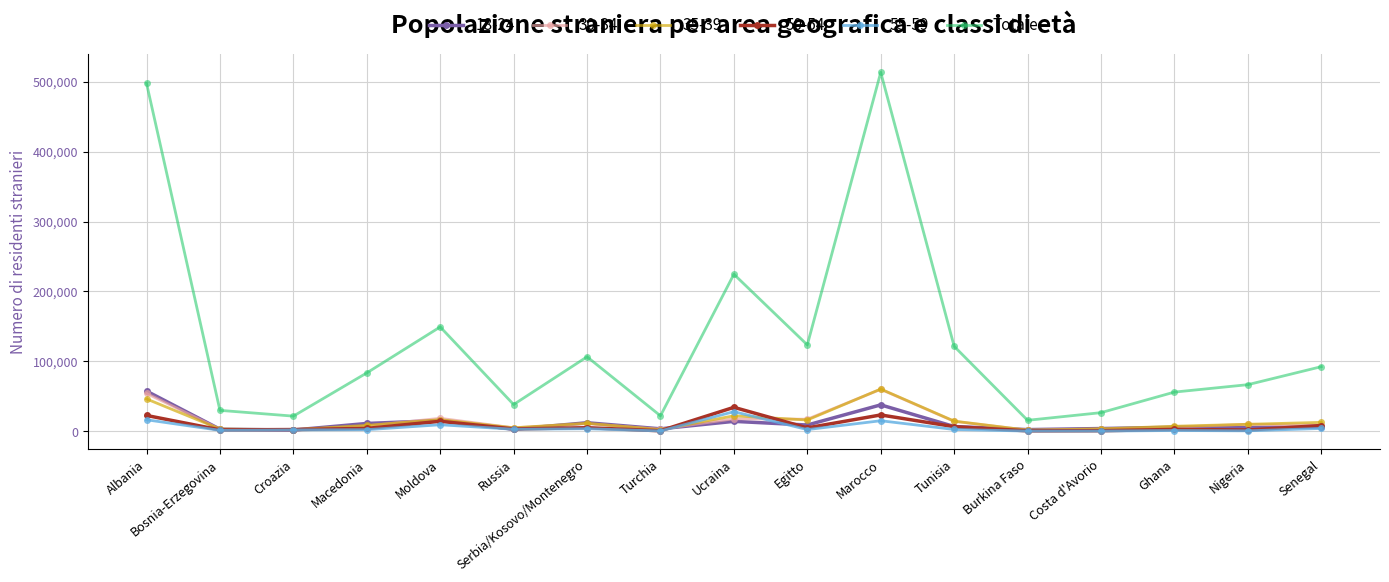

Which series has the widest spread of values?

Totale